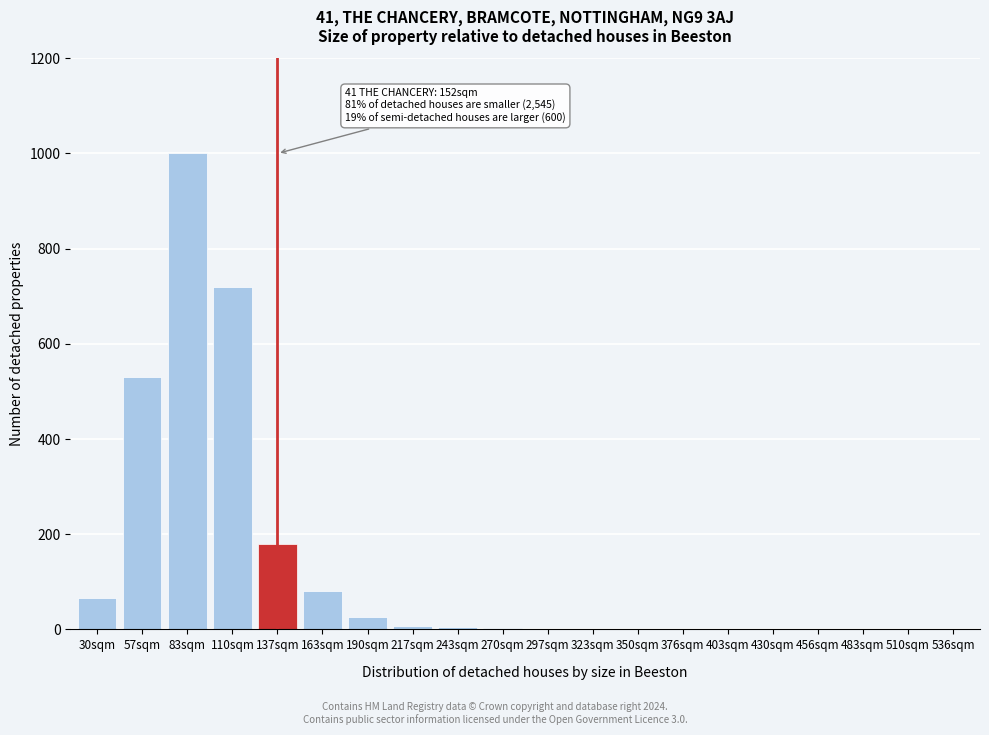

What is the change in value from 57sqm to 430sqm?

-530